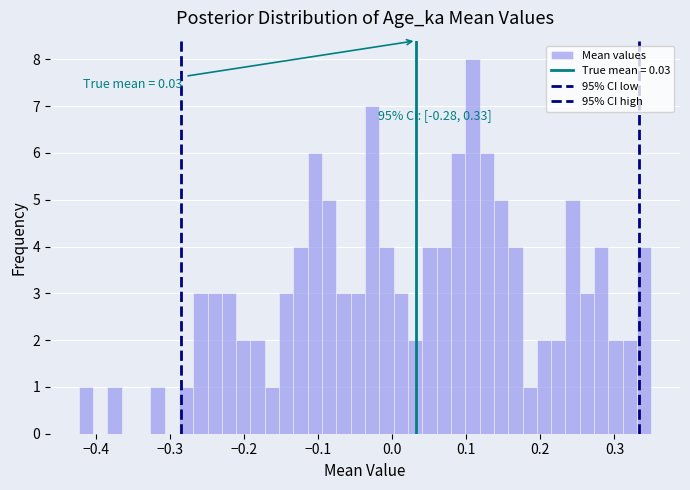

Read against the x-axis, roughly where is the centre of the tallest bar?

0.11